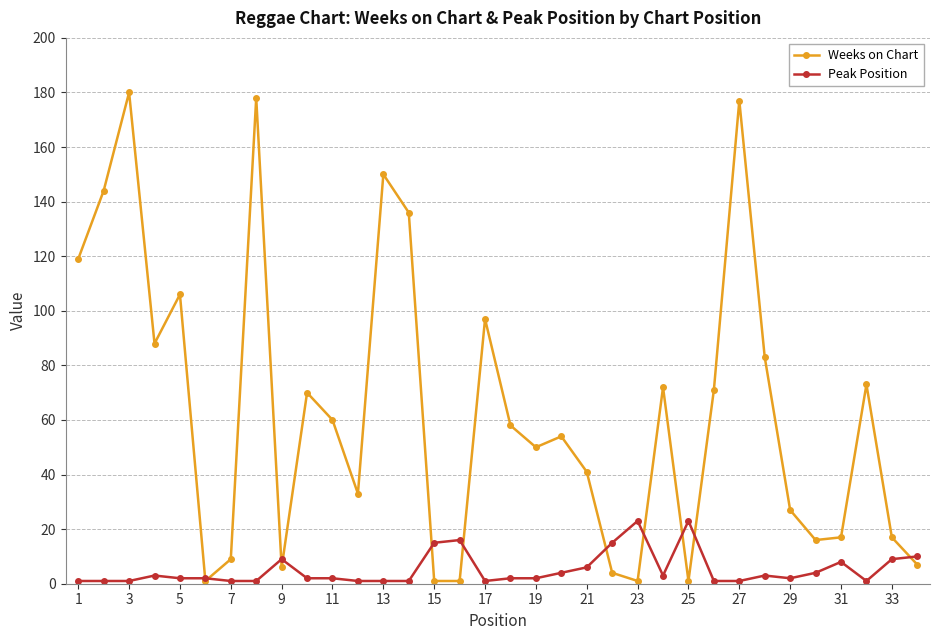

List the series in order of their overall mean, lowest first.

Peak Position, Weeks on Chart